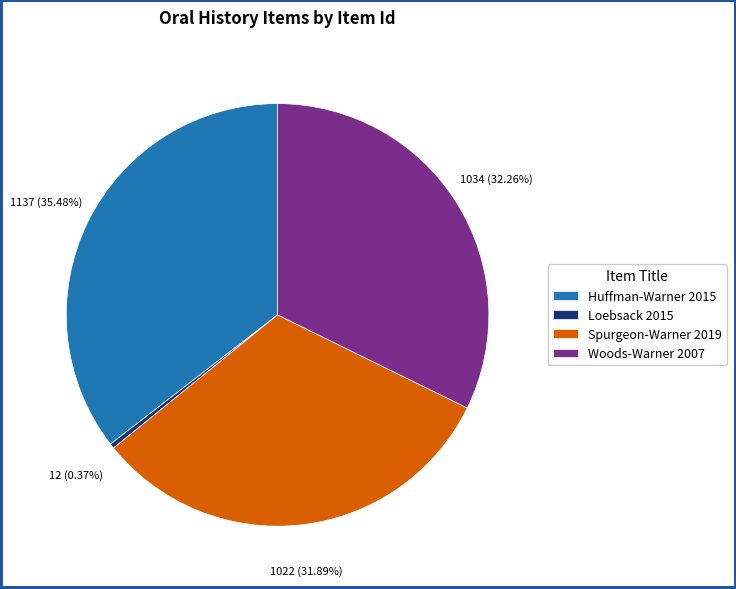

What is the largest slice in the pie chart?

Huffman-Warner 2015